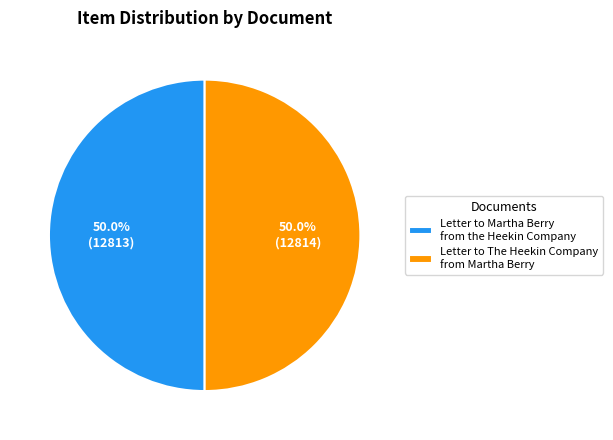

Do Letter to The Heekin Company from Martha Berry and Letter to Martha Berry from the Heekin Company together represent more than half of the pie?

Yes